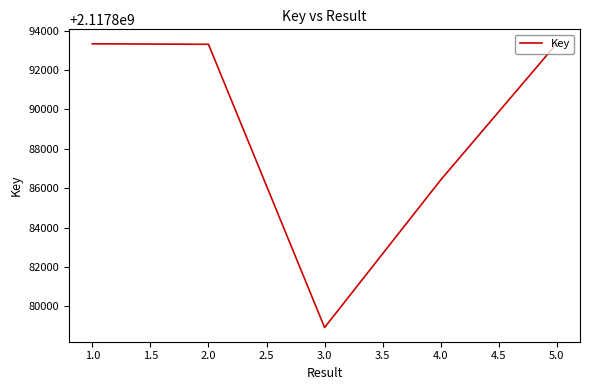

What is the difference between the maximum and minimum values?

14410